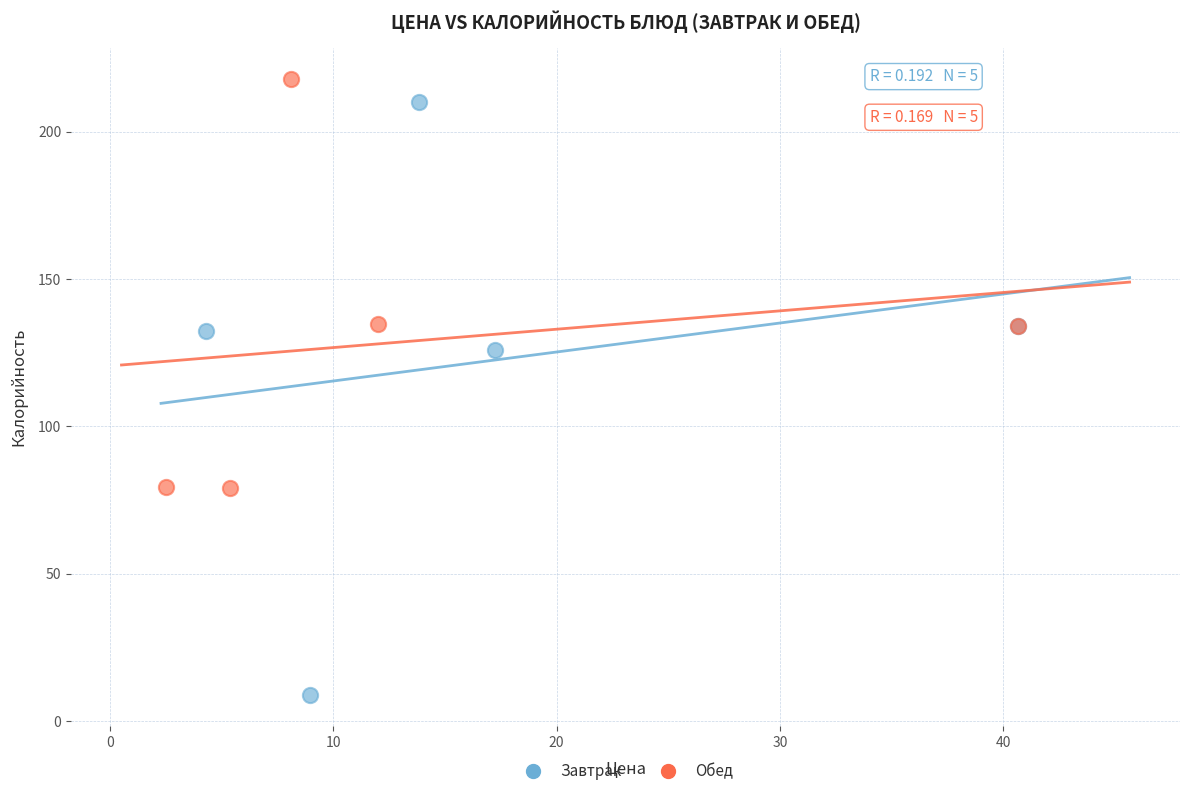

Which series has the widest spread of Y values?

Завтрак